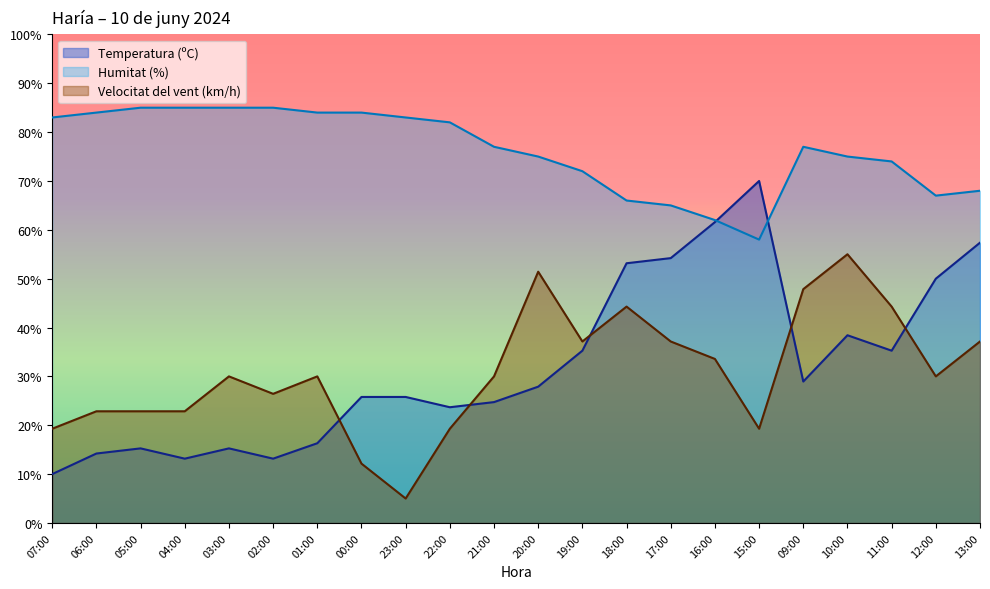

The Humitat (%) series shows 66.0 at 18:00. True or false?

True